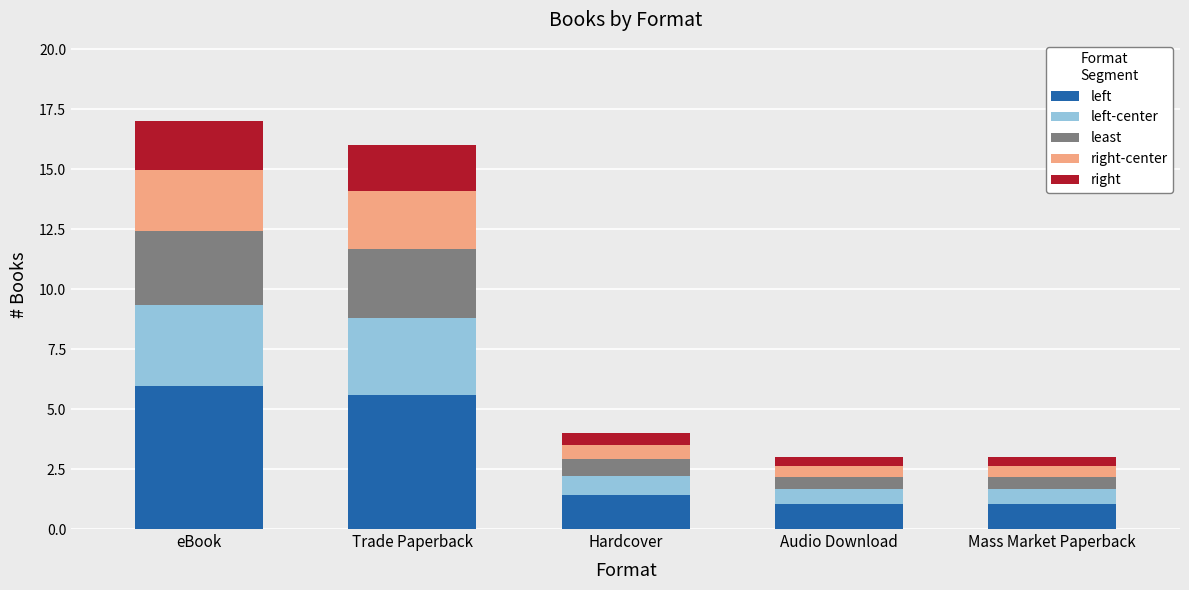

The value of left at Hardcover is 0.5. True or false?

False